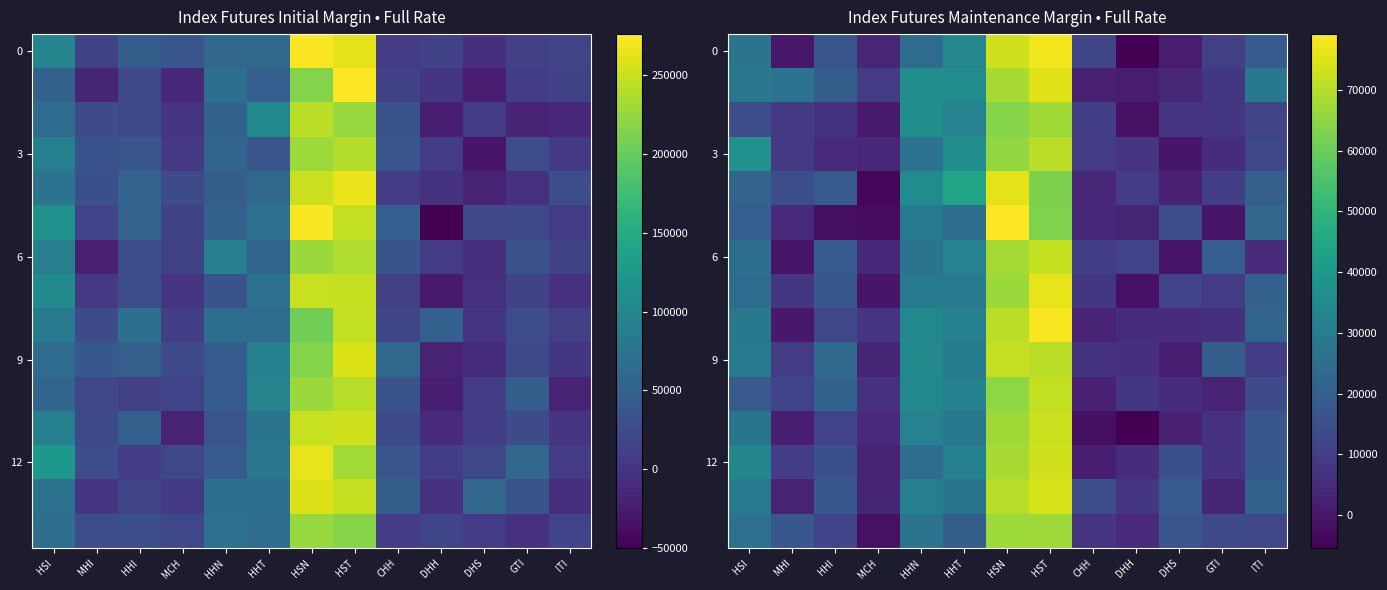

At which category is the sum across all series the highest?

HST